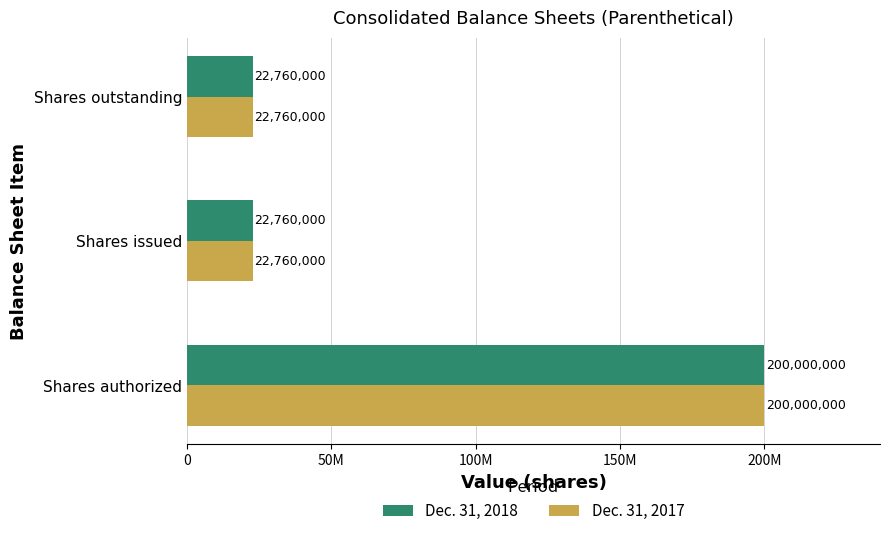

What are all the series names shown in the legend?

Dec. 31, 2018, Dec. 31, 2017